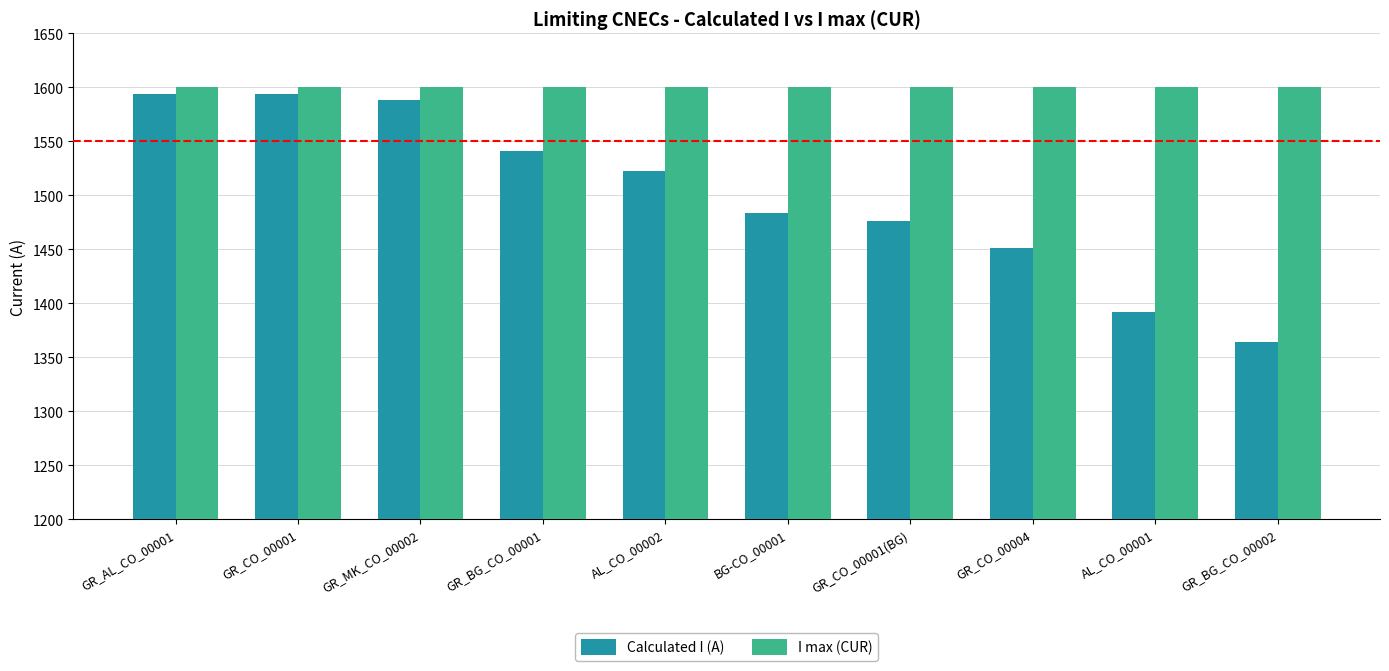

What is the lowest value of the I max (CUR) series?

1600